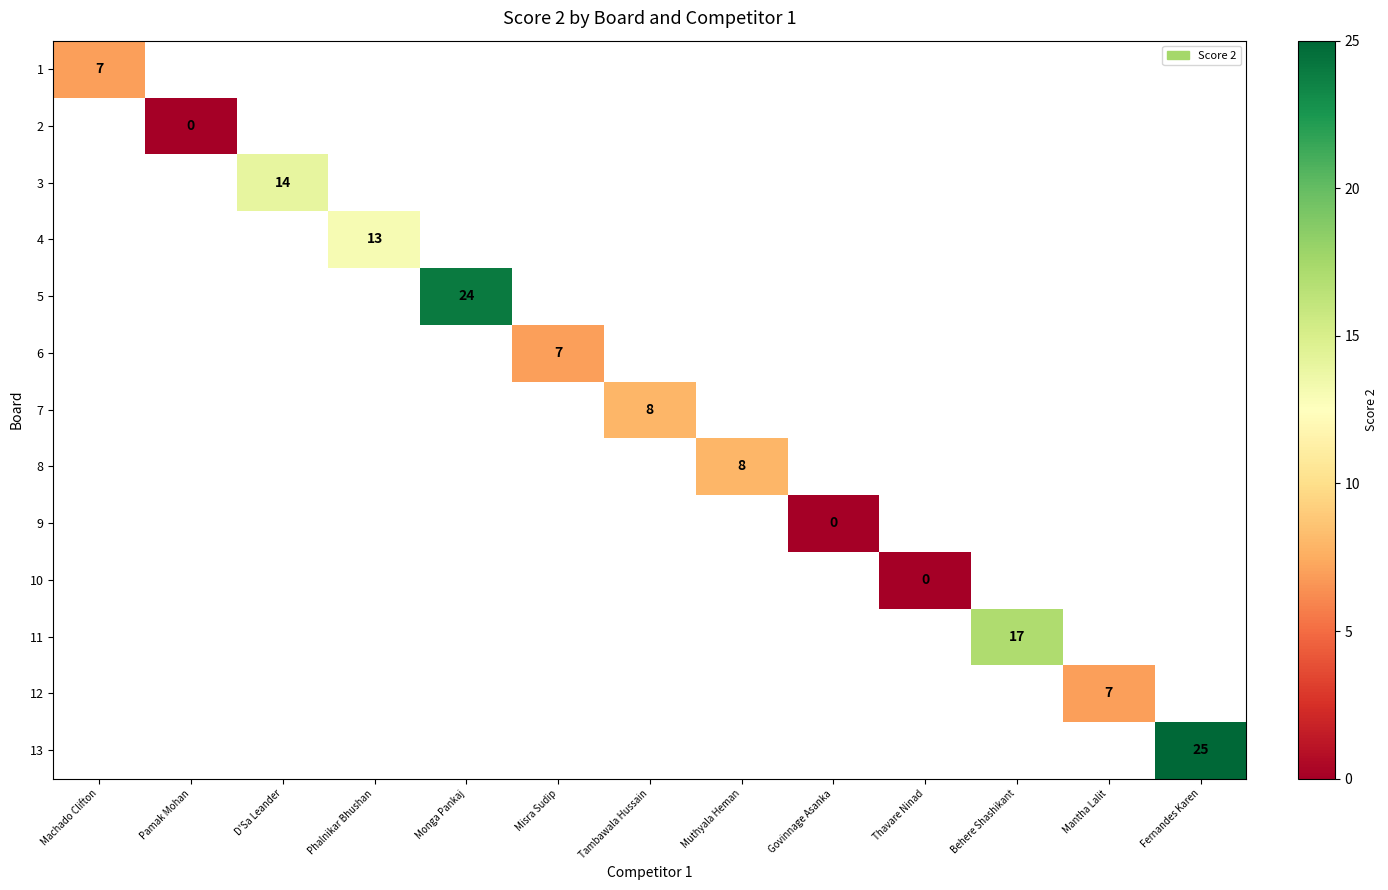

True or false: 7 has a value of 3 at Tambawala Hussain.

False